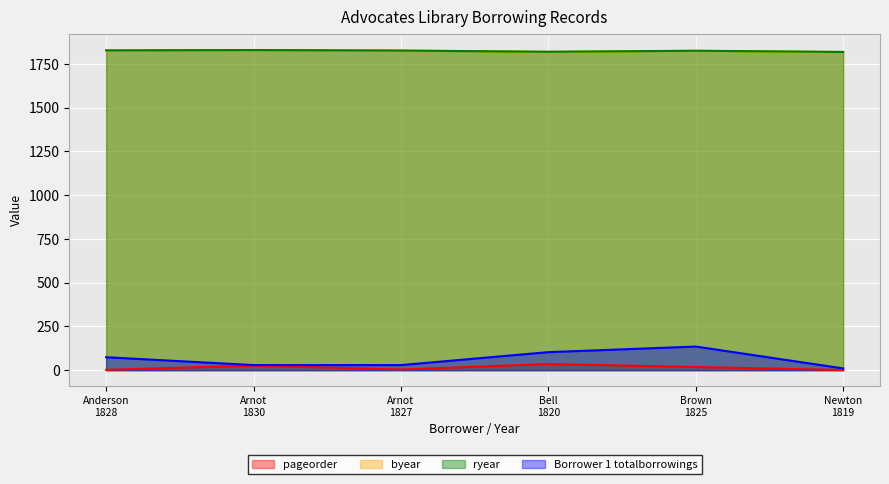

List the labels in order of pageorder value, largest first.

Bell
1820, Arnot
1830, Brown
1825, Arnot
1827, Anderson
1828, Newton
1819